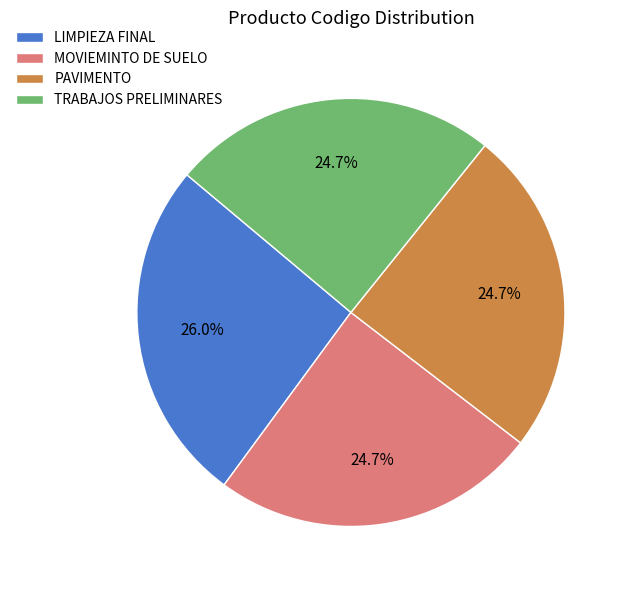

Combined, do TRABAJOS PRELIMINARES and PAVIMENTO account for over 50%?

No